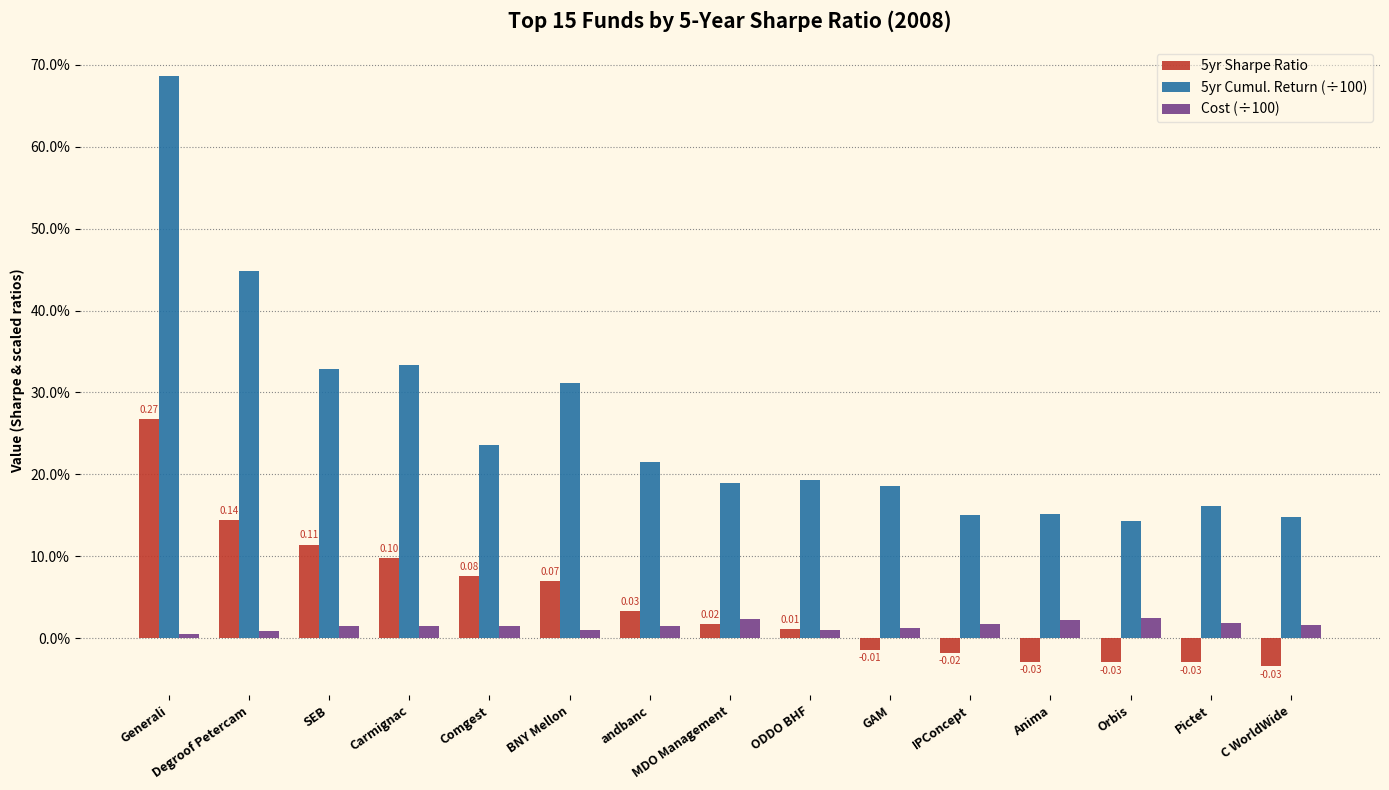

Which series has the largest range (max minus min)?

5yr Cumul. Return (÷100)